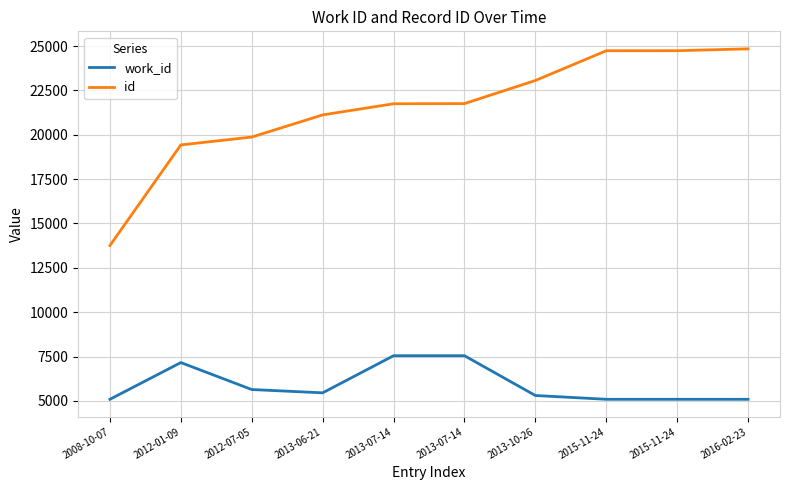

What are all the series names shown in the legend?

work_id, id